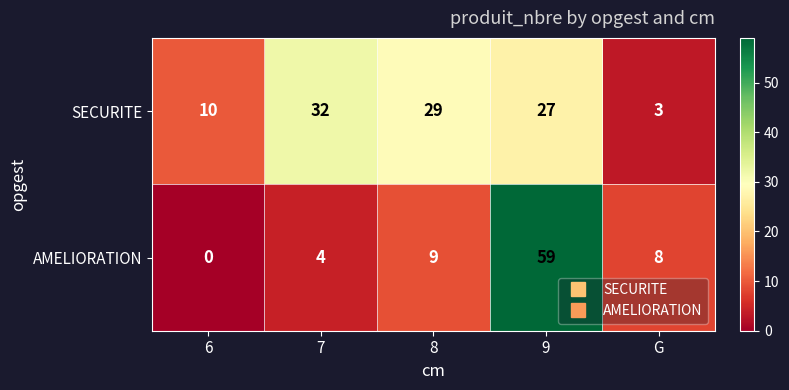

How many series are shown in this chart?

2